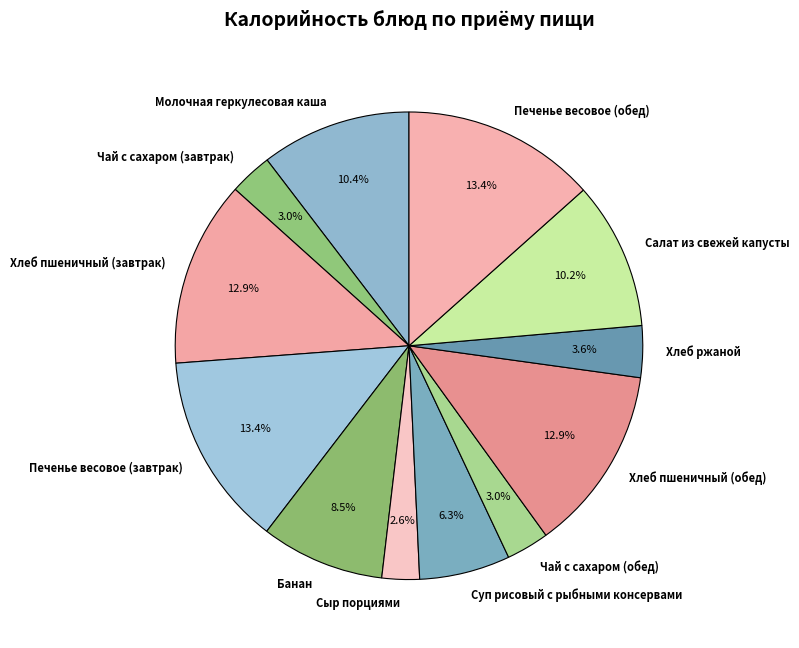

Combined, what portion of the pie is Молочная геркулесовая каша and Банан?

18.9%